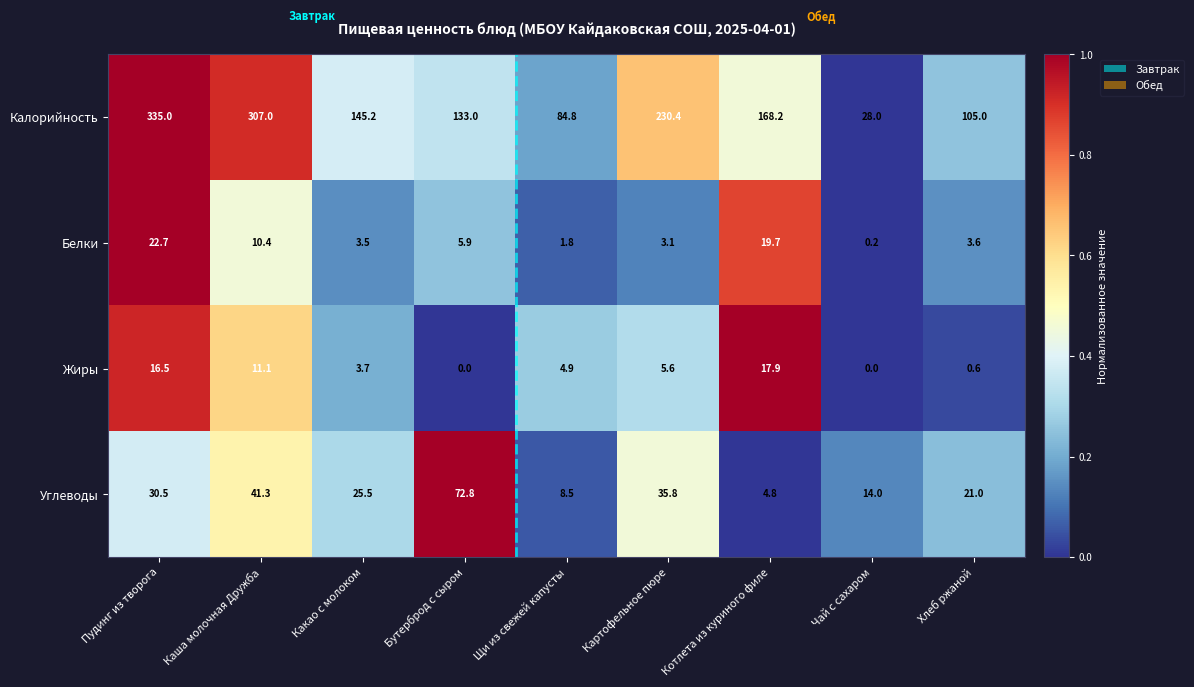

The value of Белки at Хлеб ржаной is 3.6. True or false?

True